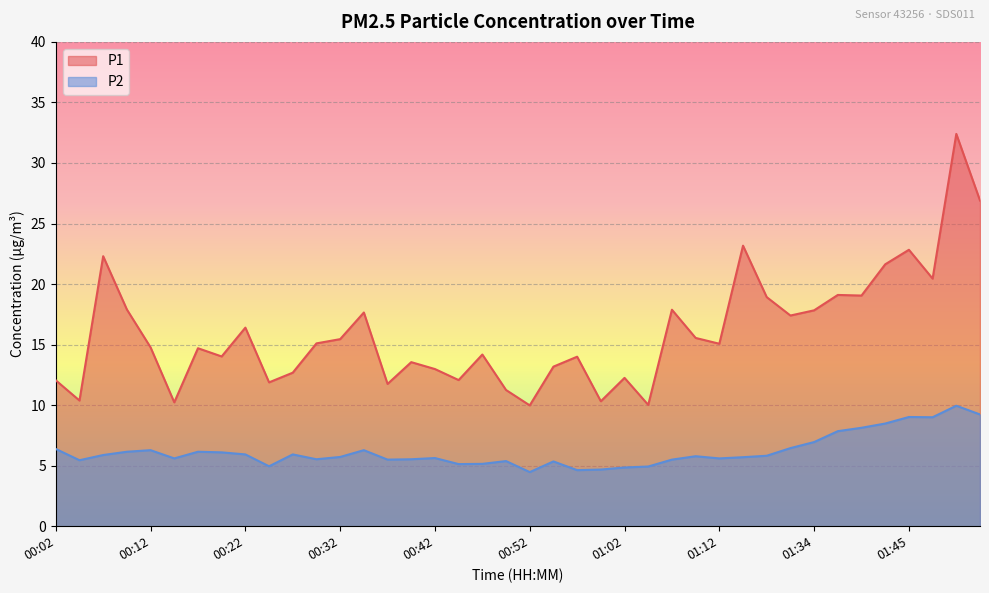

At which category does P2 reach its first local valley?

00:05